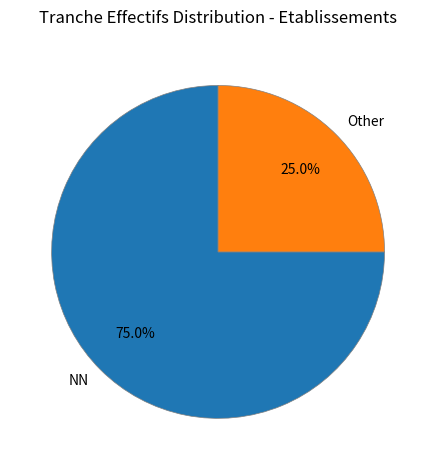

What percentage is NOT represented by NN?

25.0%